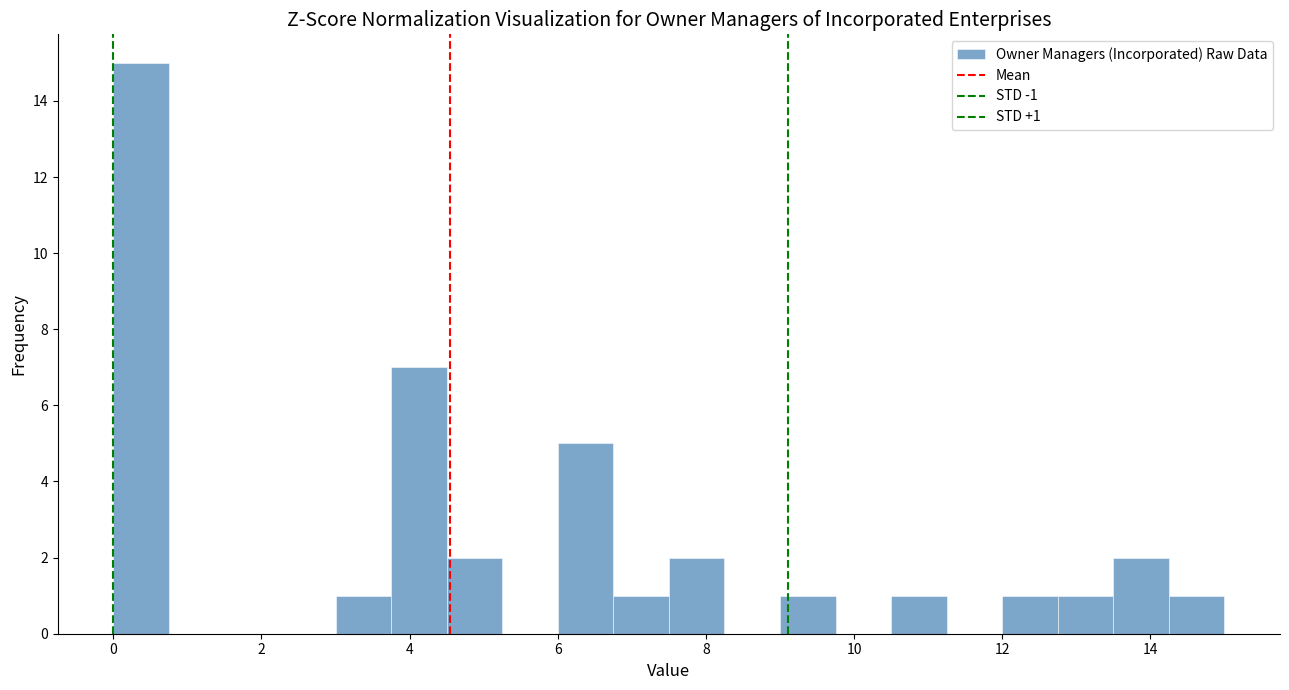

Around what value on the x-axis is the tallest bar? Give the approximate position of its centre, as read against the axis.

0.4